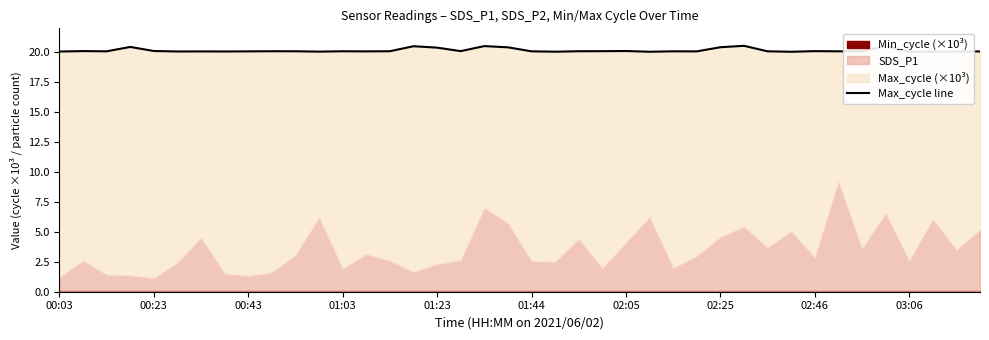

How many interior local peaks (higher than both neighbors) does the data have?

12